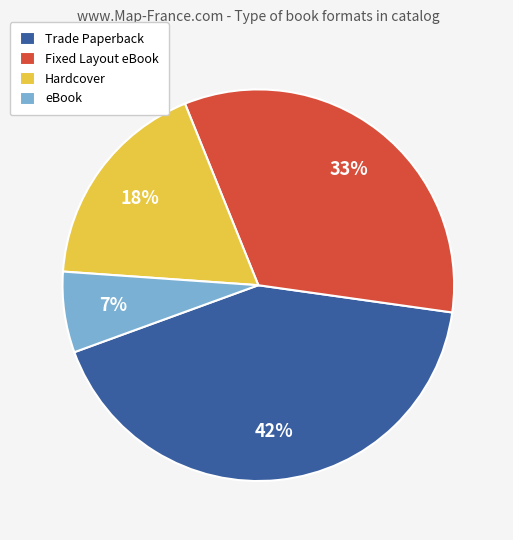

Does Hardcover represent more than half of the total?

No